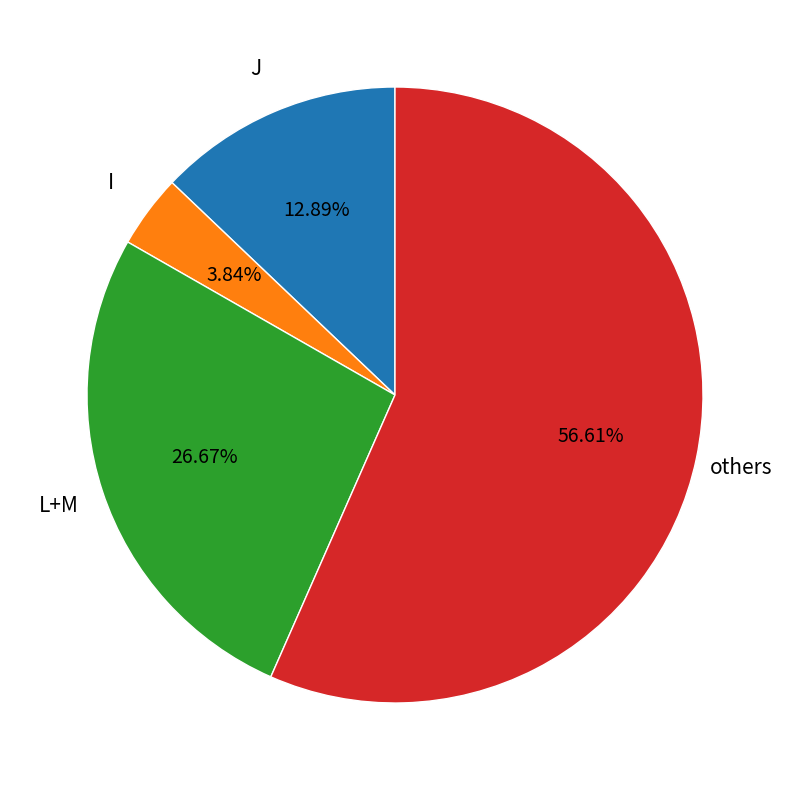

Is there a majority slice in this chart?

Yes